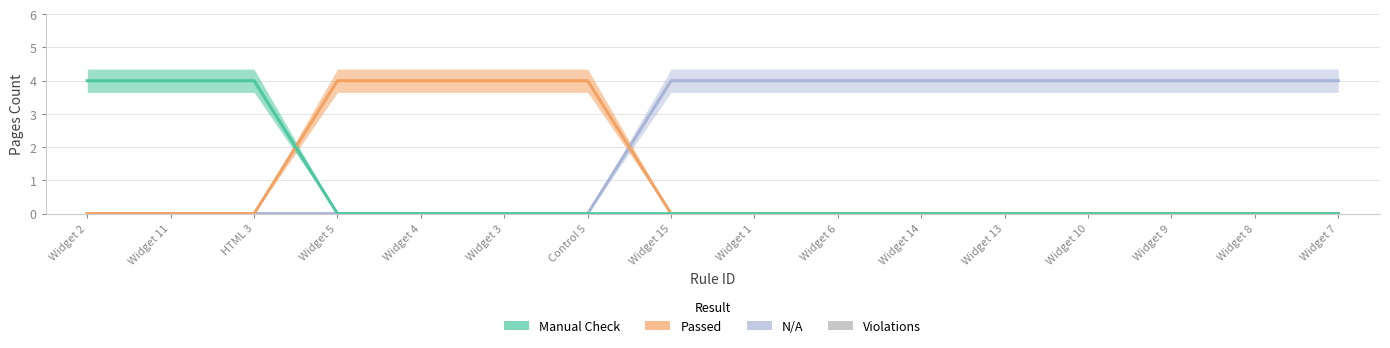

True or false: Passed and N/A intersect in this chart.

True